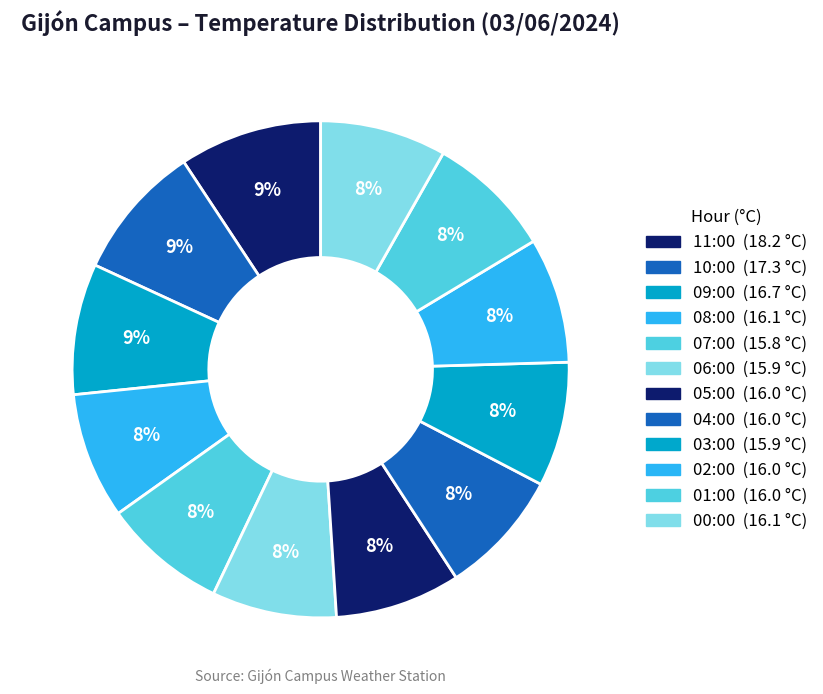

Is it true that 00:00 is 8% of the pie?

True